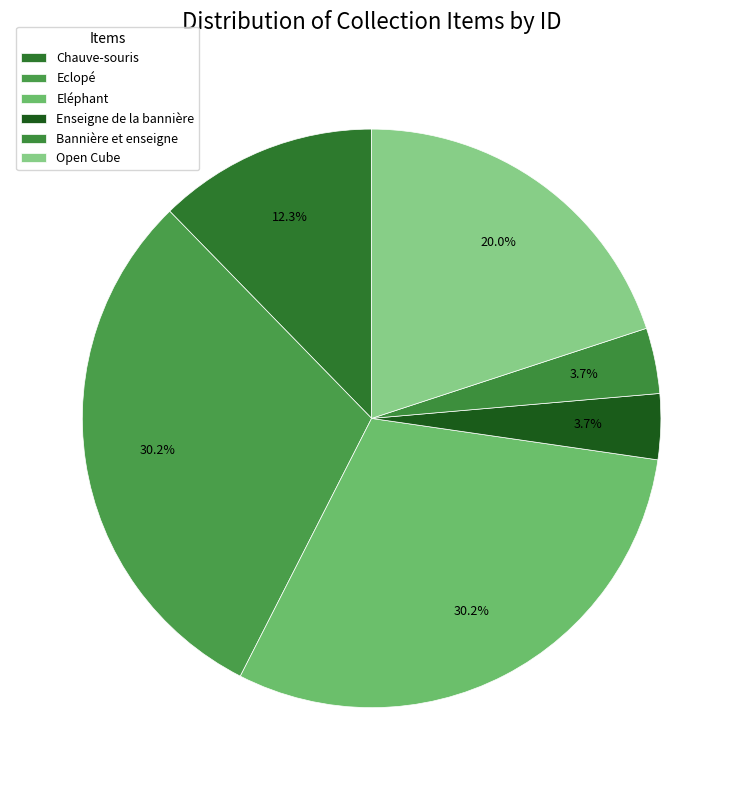

Count the number of slices in the pie.

6